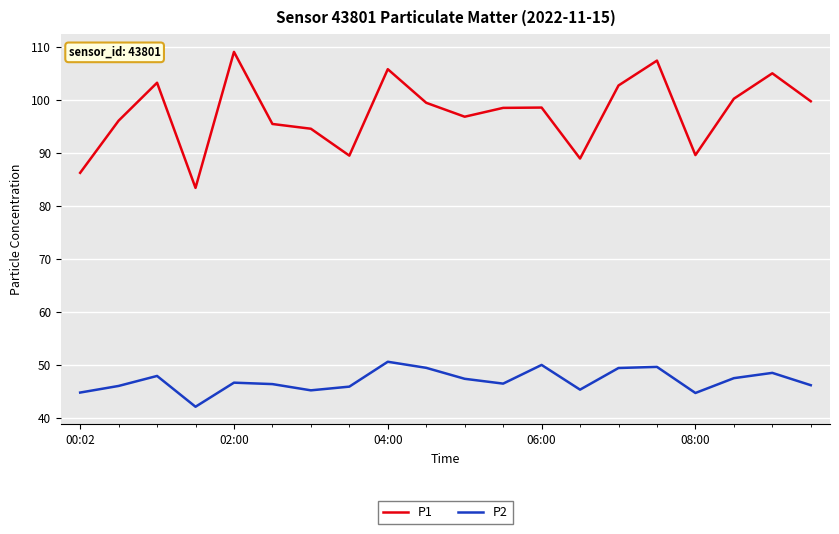

Which series has the widest spread of values?

P1